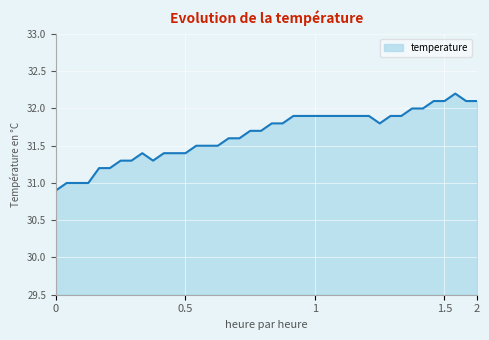

What is the difference between the maximum and minimum values?

1.3